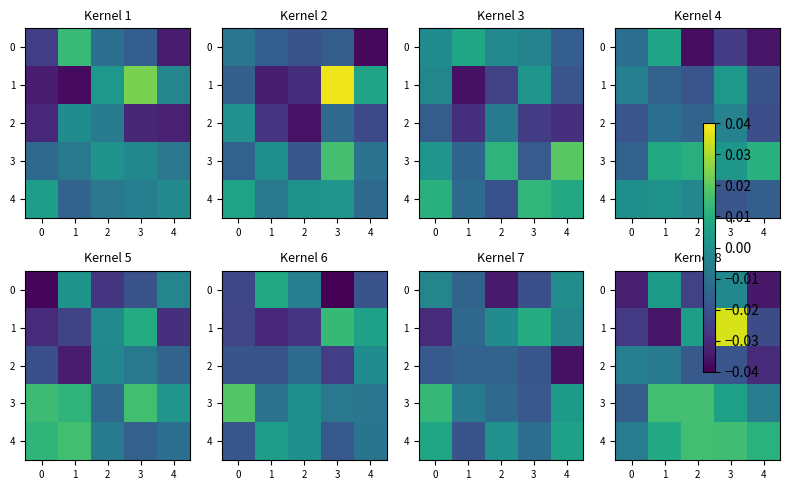

Where is 3 nearest to the value 0?

3